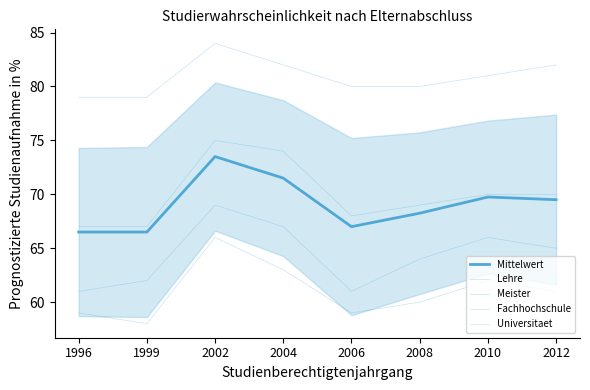

Which label corresponds to the smallest value in the chart?

1999